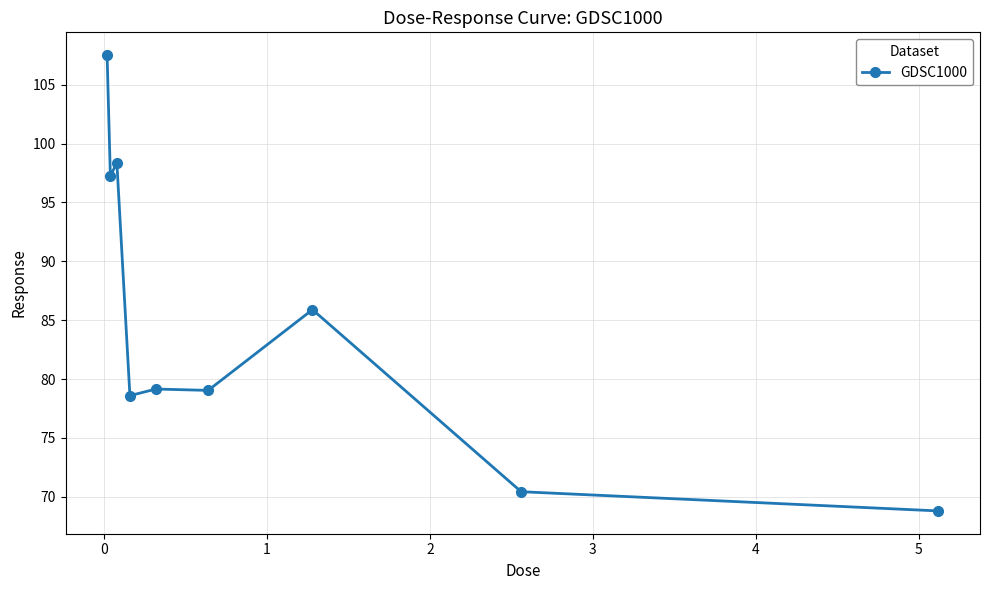

What is the difference between the second highest and minimum values?

29.5